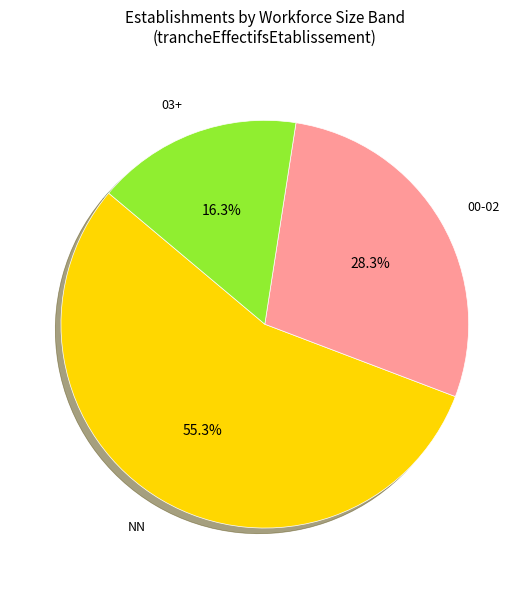

What is the majority slice?

NN